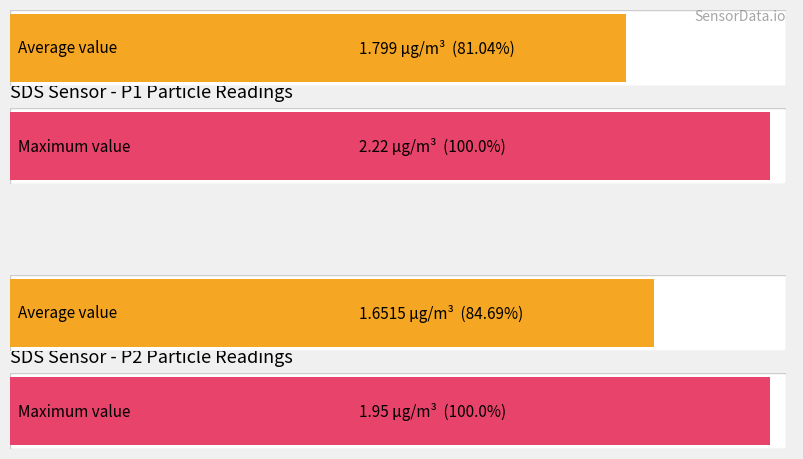

Rank the series by their maximum value, from lowest to highest.

Average, Maximum